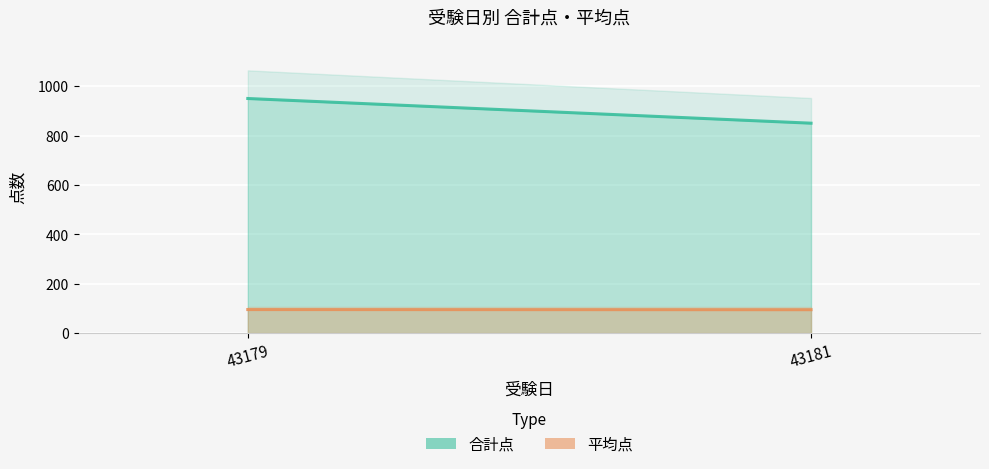

How many series are shown in this chart?

2